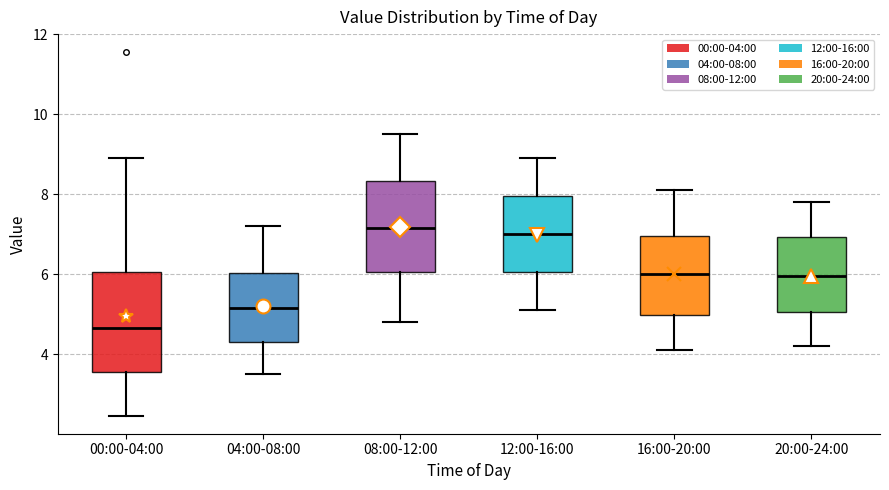

Reading left to right, transcribe this box plot: for each box, give where its median line is, the range the box spans, and where its two whiskers end, as read against the y-axis. The values are not printed on the chart, so give them approximately, as read against the axis.

00:00-04:00: median 4.6, box 3.6 to 6.0, whiskers 2.4 to 9.0
04:00-08:00: median 5.2, box 4.4 to 6.0, whiskers 3.6 to 7.2
08:00-12:00: median 7.2, box 6.0 to 8.4, whiskers 4.8 to 9.6
12:00-16:00: median 7.0, box 6.0 to 8.0, whiskers 5.2 to 9.0
16:00-20:00: median 6.0, box 5.0 to 7.0, whiskers 4.2 to 8.2
20:00-24:00: median 6.0, box 5.0 to 7.0, whiskers 4.2 to 7.8